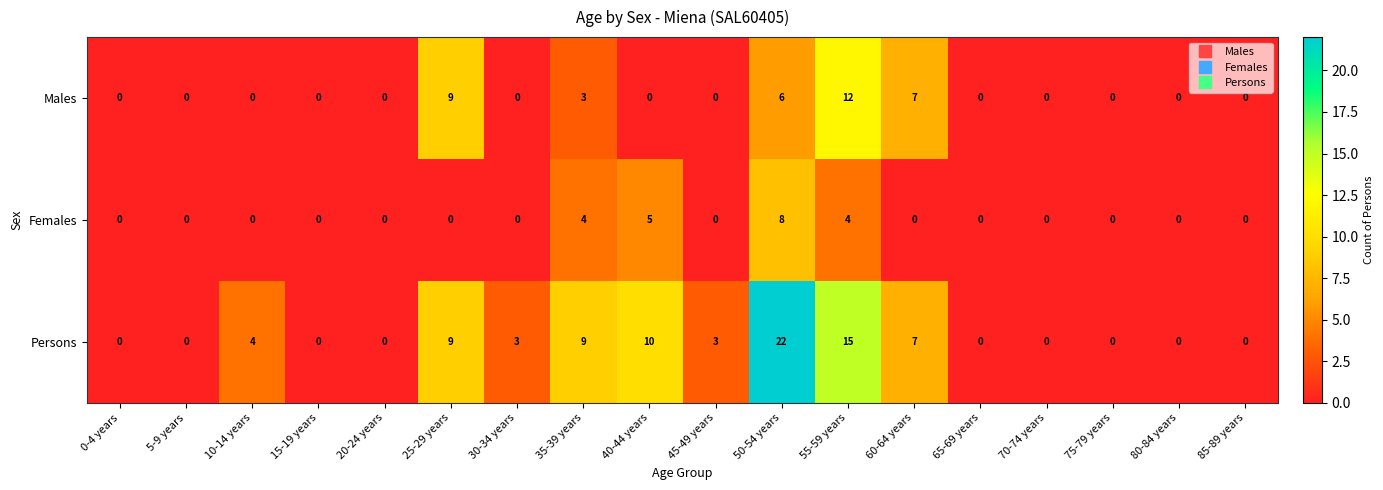

Read the Females value at 55-59 years.

4